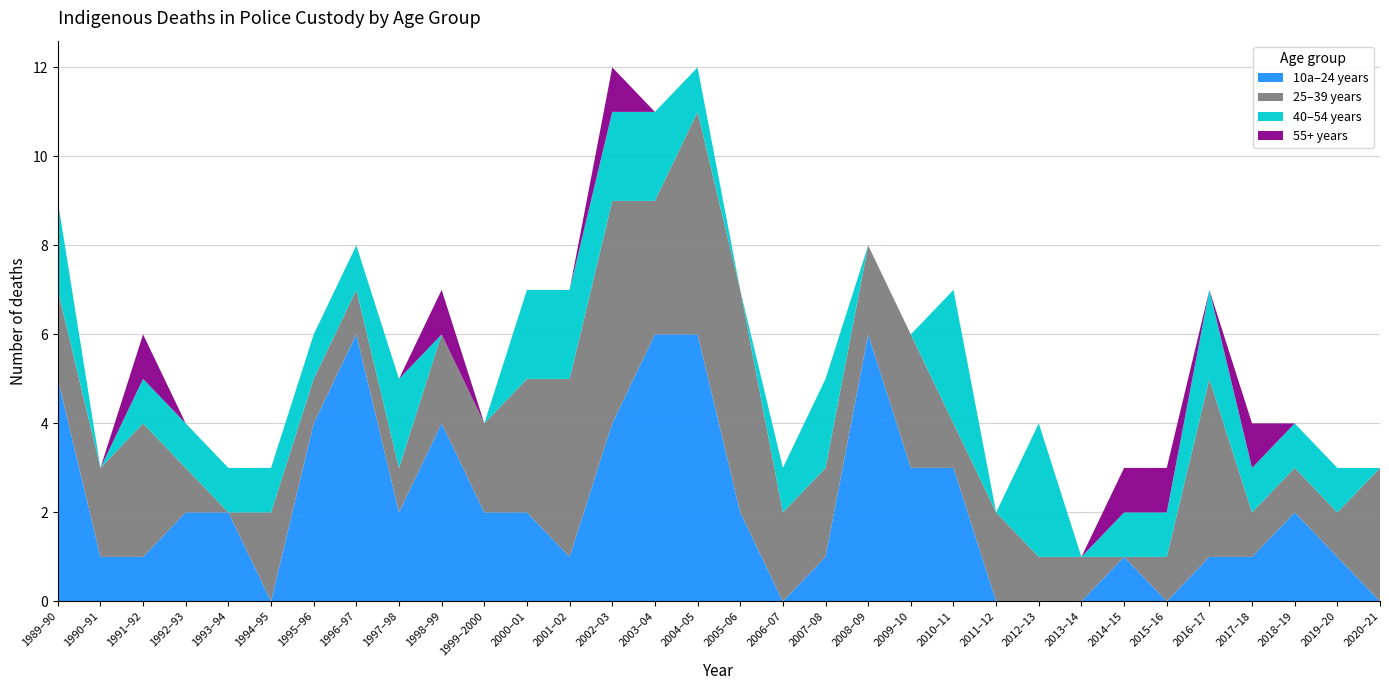

Reading left to right, extract all data points from this chart.

10a–24 years: 5	1	1	2	2	0	4	6	2	4	2	2	1	4	6	6	2	0	1	6	3	3	0	0	0	1	0	1	1	2	1	0
25–39 years: 2	2	3	1	0	2	1	1	1	2	2	3	4	5	3	5	5	2	2	2	3	1	2	1	1	0	1	4	1	1	1	3
40–54 years: 2	0	1	1	1	1	1	1	2	0	0	2	2	2	2	1	0	1	2	0	0	3	0	3	0	1	1	2	1	1	1	0
55+ years: 0	0	1	0	0	0	0	0	0	1	0	0	0	1	0	0	0	0	0	0	0	0	0	0	0	1	1	0	1	0	0	0